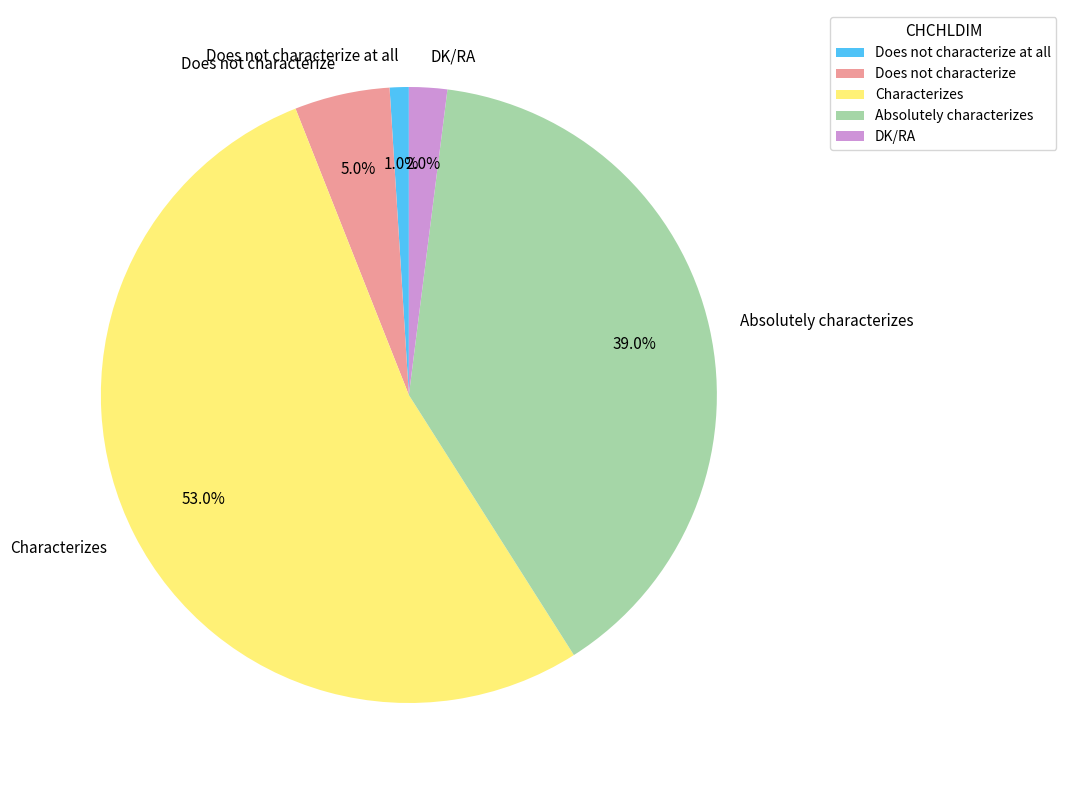

What percentage is the DK/RA slice, to the nearest percent?

2%